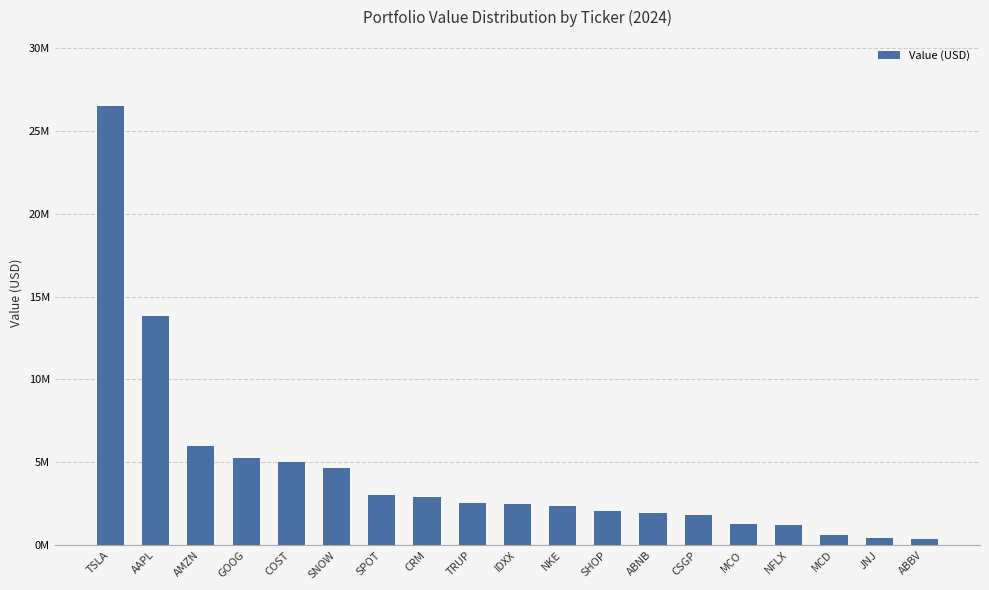

Are the bars horizontal?

No